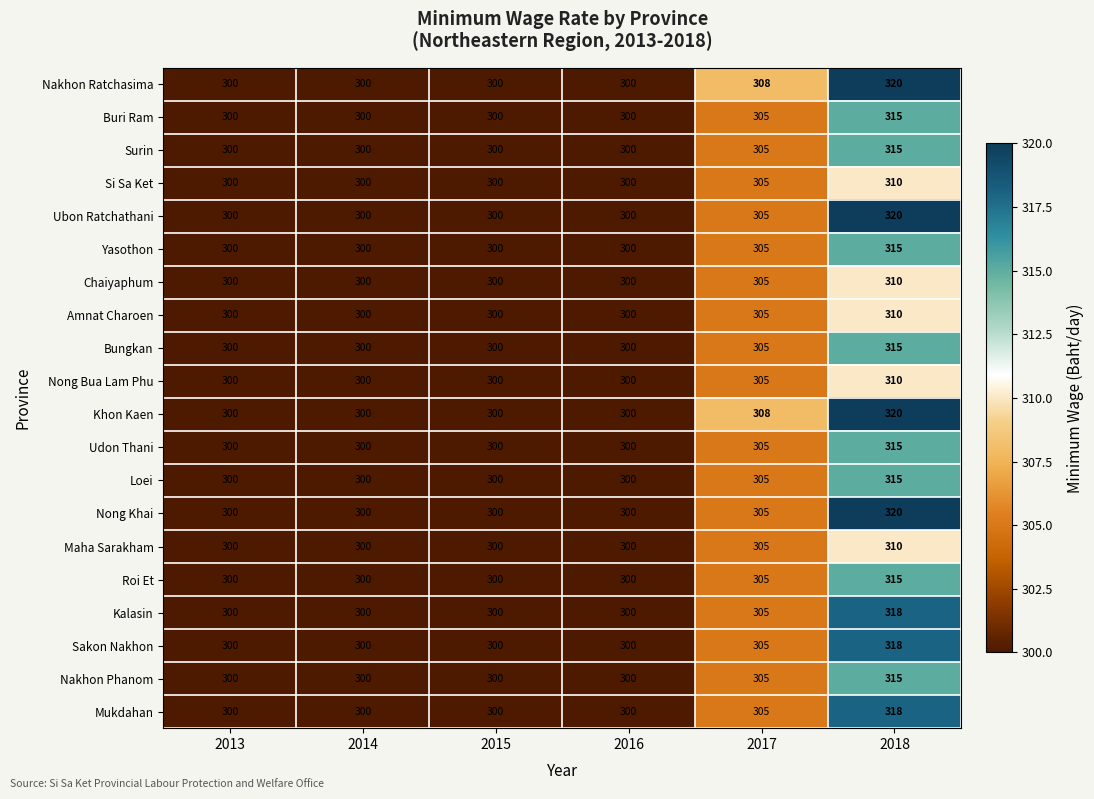

Count the Maha Sarakham values in the range 300 to 305.

5